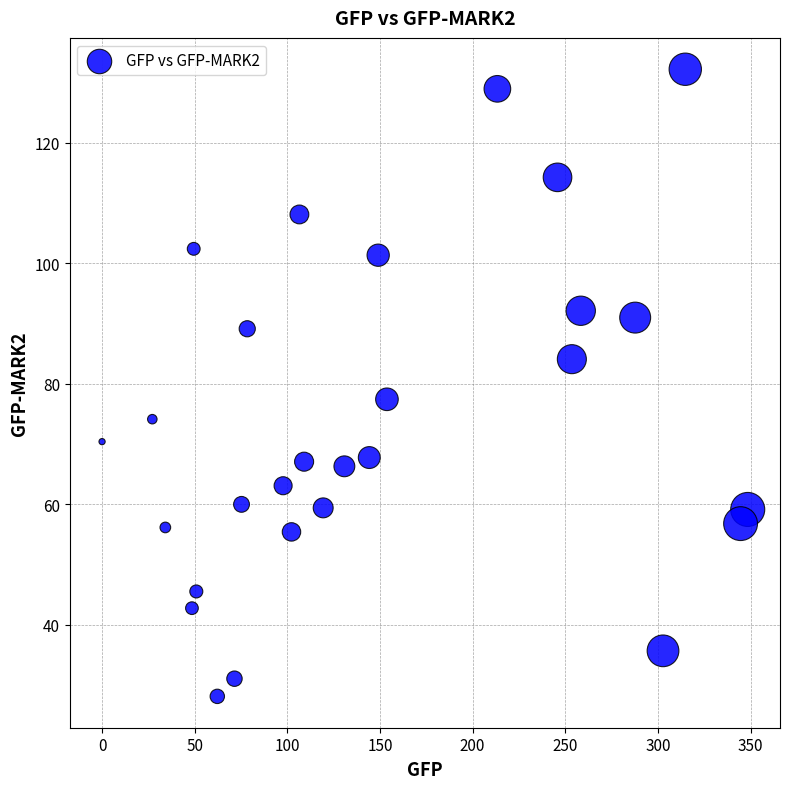

What is the range of Y values (max minus min)?

104.0